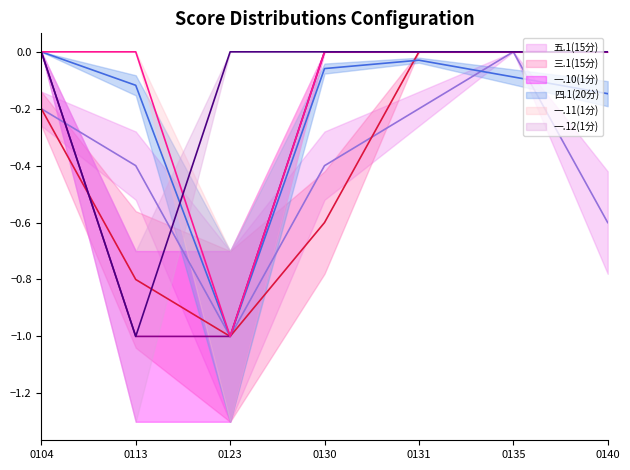

What is the difference between the maximum and minimum values in the 四.1(20分) line series?

1.0